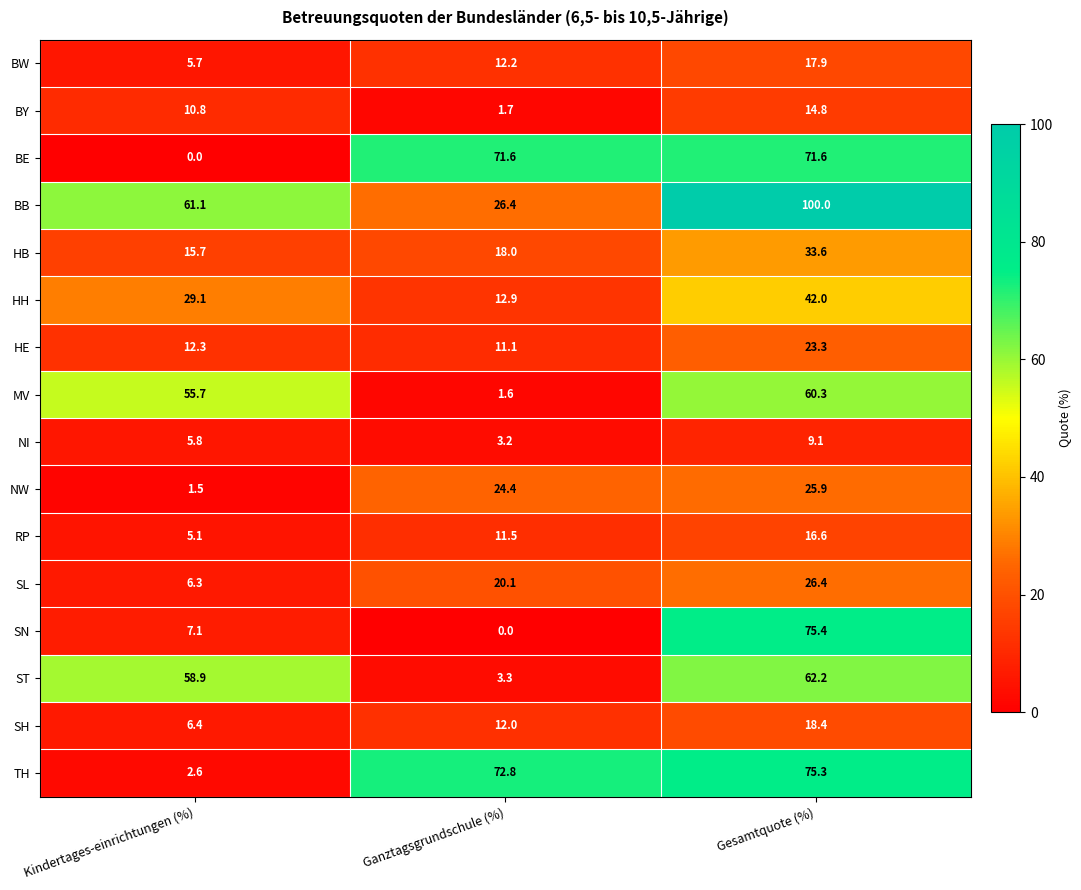

Which series has the largest total across all categories?

BB